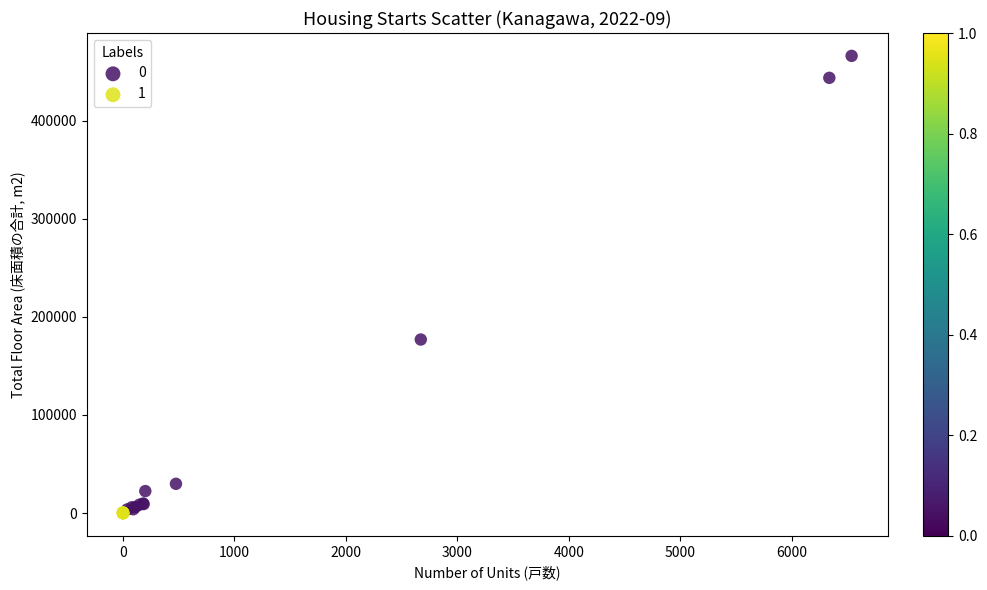

Which series has the largest Y range (max minus min)?

0